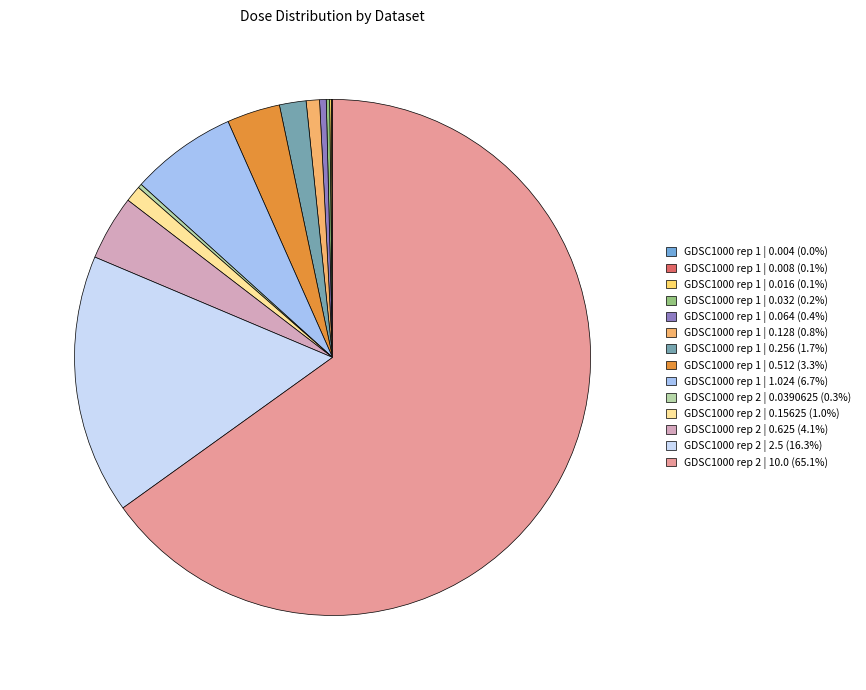

Which slice is the largest?

GDSC1000 rep 2 | 10.0